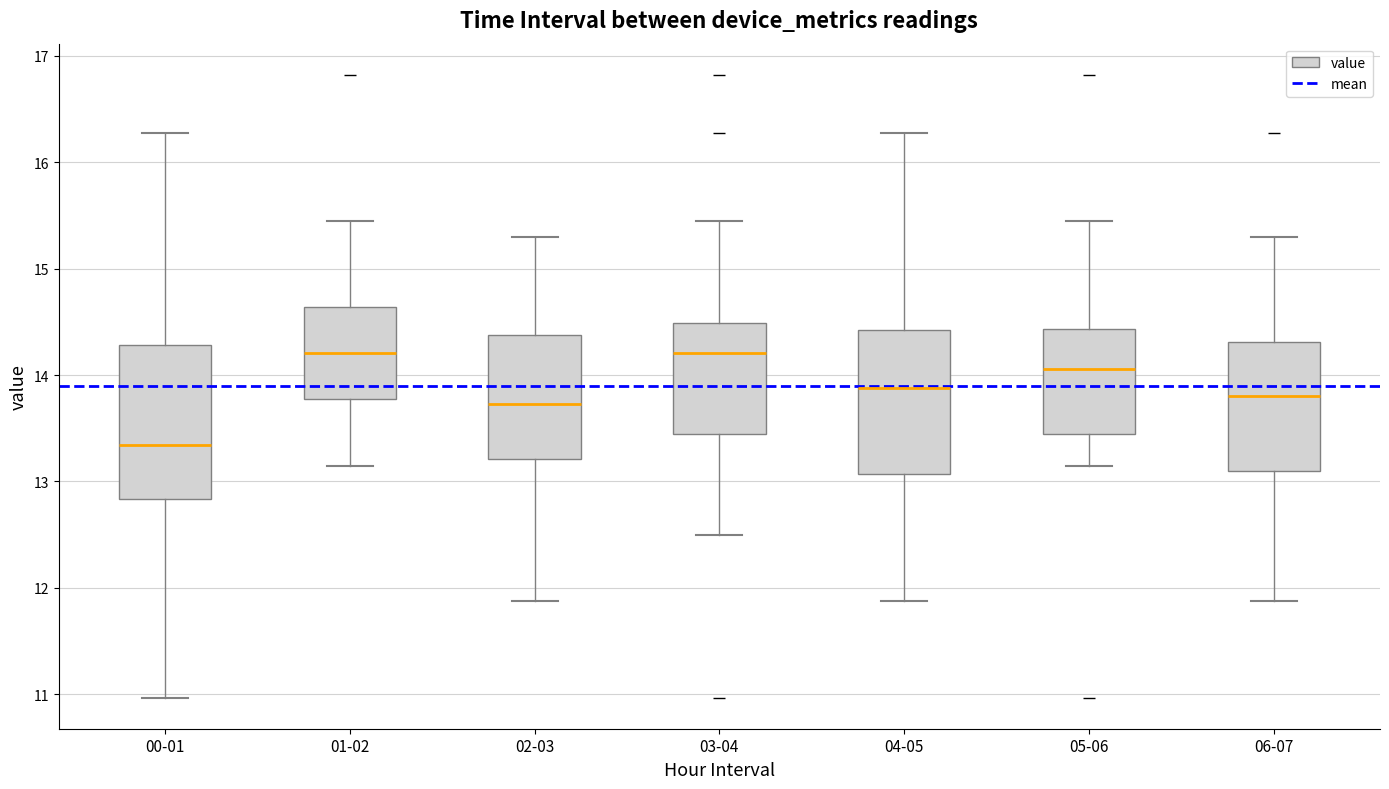

Reading left to right, read every box against the y-axis: the position of its median line, the range the box covers, and the ends of its whiskers. The values are not printed on the chart, so give them approximately, as read against the axis.

00-01: median 13.3, box 12.8 to 14.3, whiskers 11.0 to 16.3
01-02: median 14.2, box 13.8 to 14.6, whiskers 13.2 to 15.5
02-03: median 13.7, box 13.2 to 14.4, whiskers 11.9 to 15.3
03-04: median 14.2, box 13.4 to 14.5, whiskers 12.5 to 15.5
04-05: median 13.9, box 13.1 to 14.4, whiskers 11.9 to 16.3
05-06: median 14.1, box 13.4 to 14.4, whiskers 13.2 to 15.5
06-07: median 13.8, box 13.1 to 14.3, whiskers 11.9 to 15.3